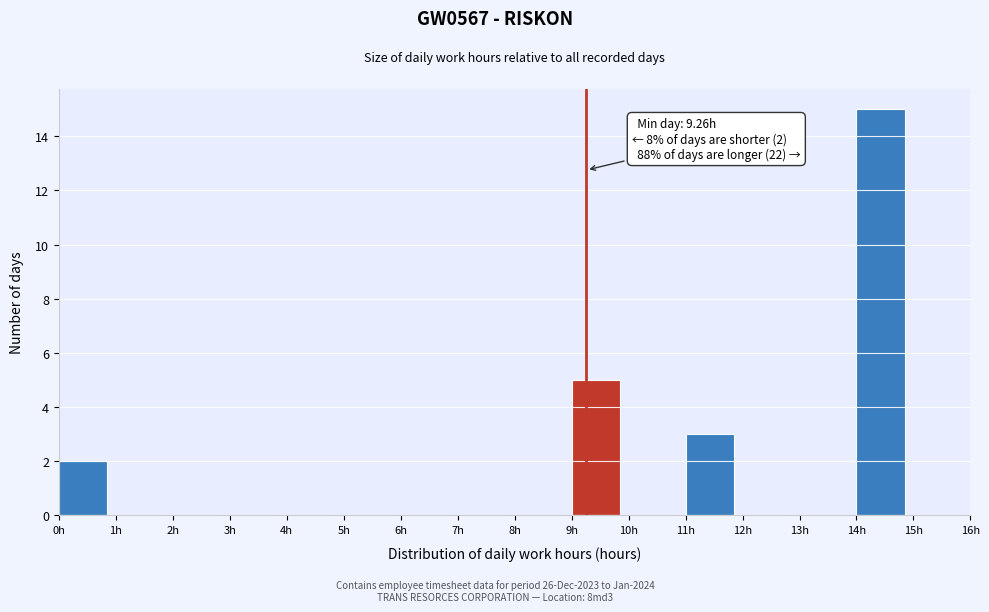

Over which range of the x-axis is the bar tallest?

14 to 15